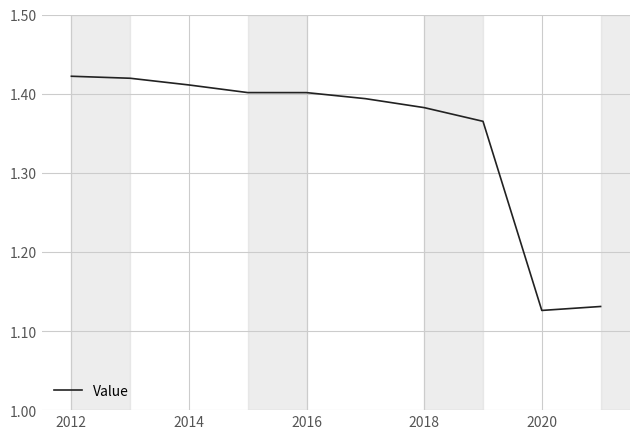

Does the chart have visible grid lines?

Yes